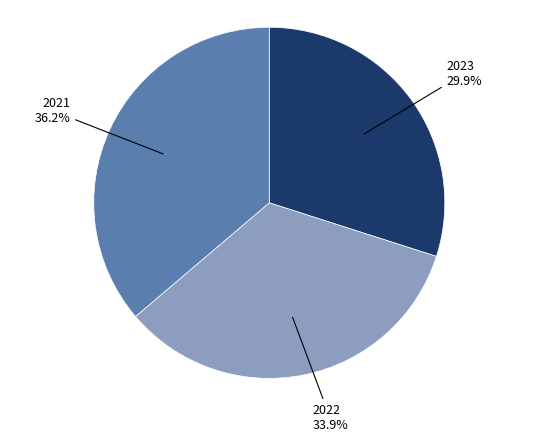

Is there any slice that represents more than half of the pie?

No